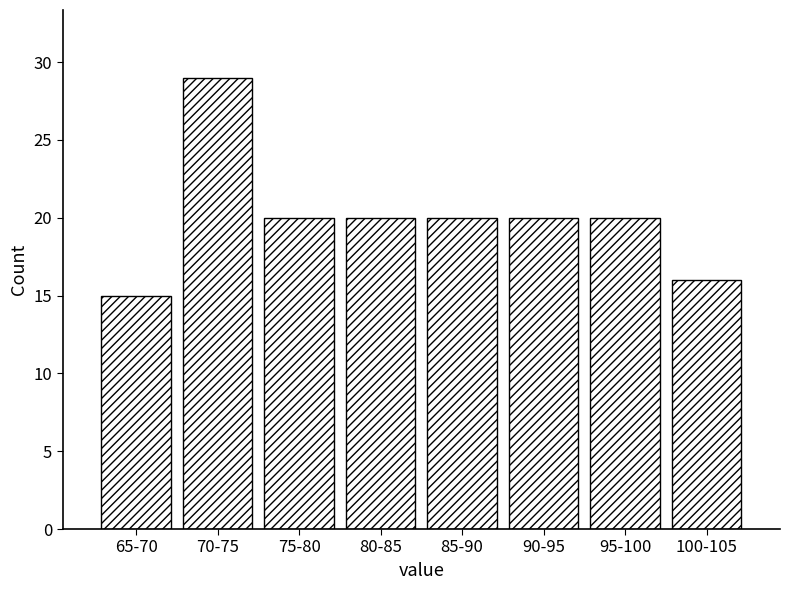

Reading left to right, extract all data points from this chart.

15	29	20	20	20	20	20	16